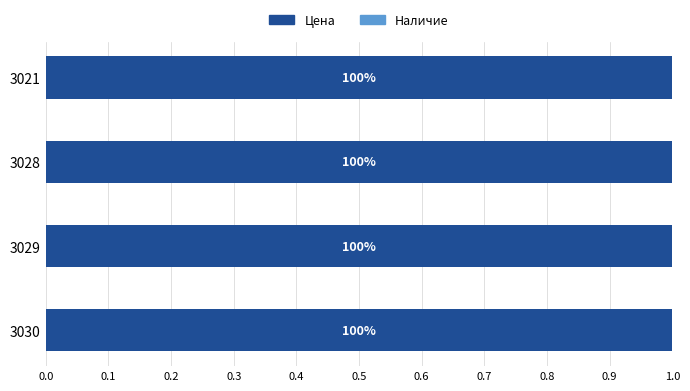

What are all the series names shown in the legend?

Цена, Наличие